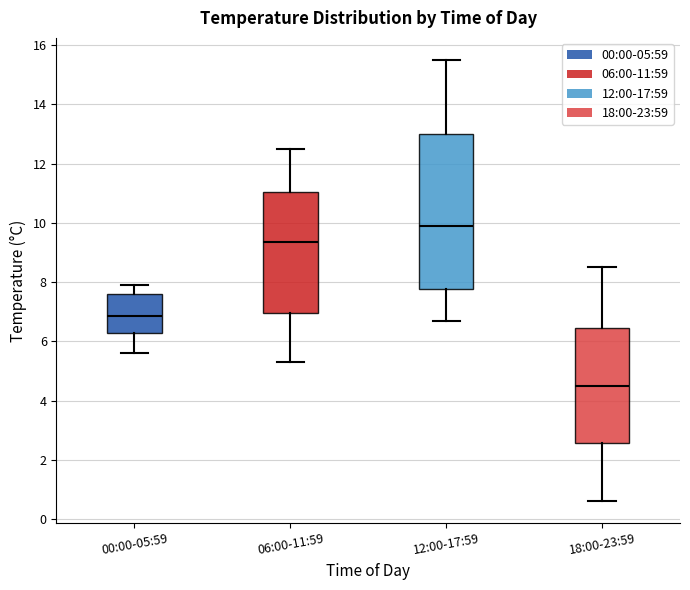

Comparing the boxes themselves (not the whiskers), which one is the tallest?

12:00-17:59